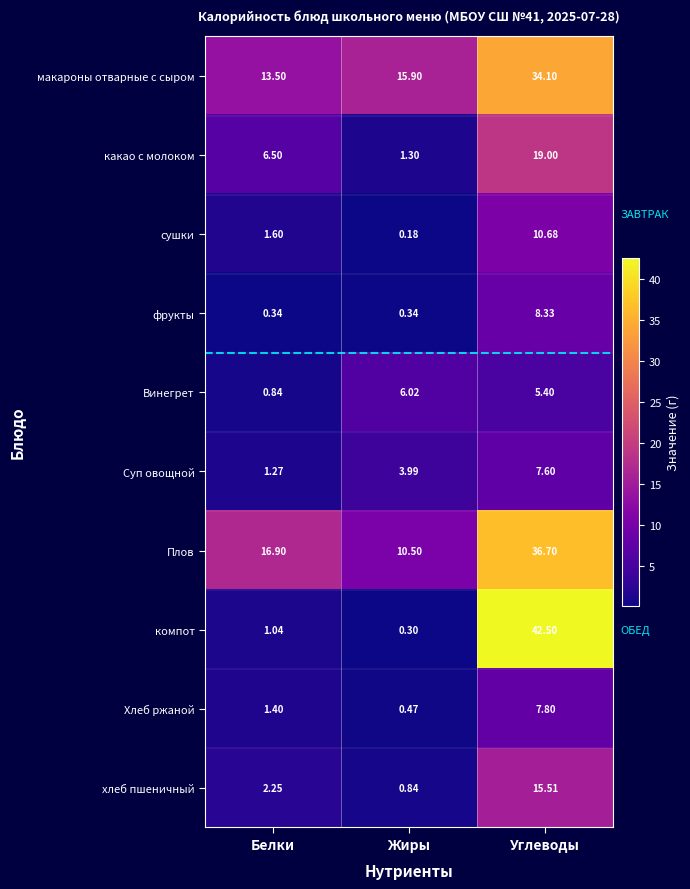

Count the number of data series in this chart.

10